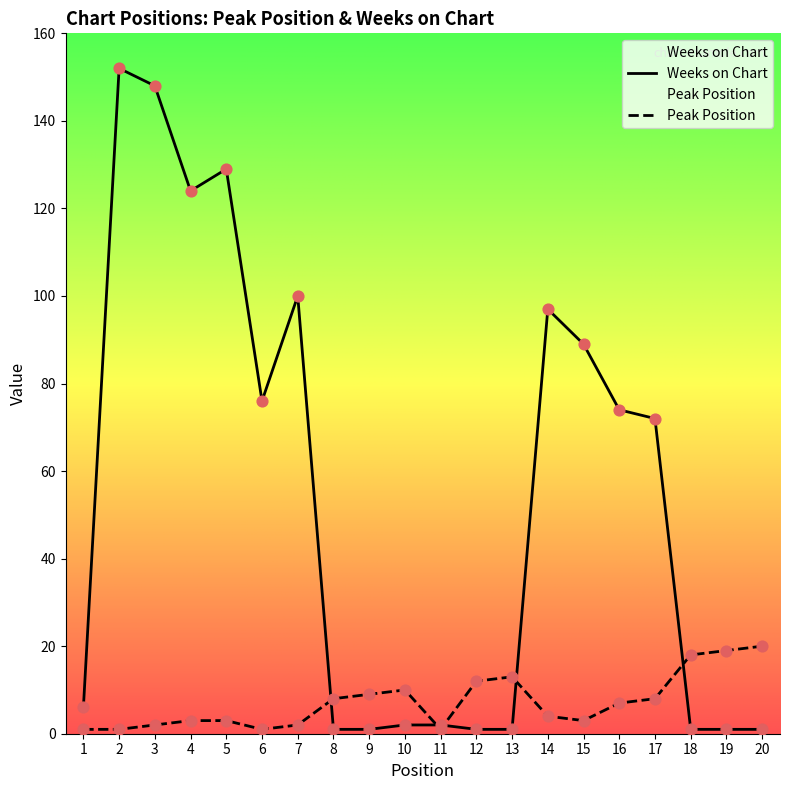

Which series has the widest spread of Y values?

Weeks on Chart